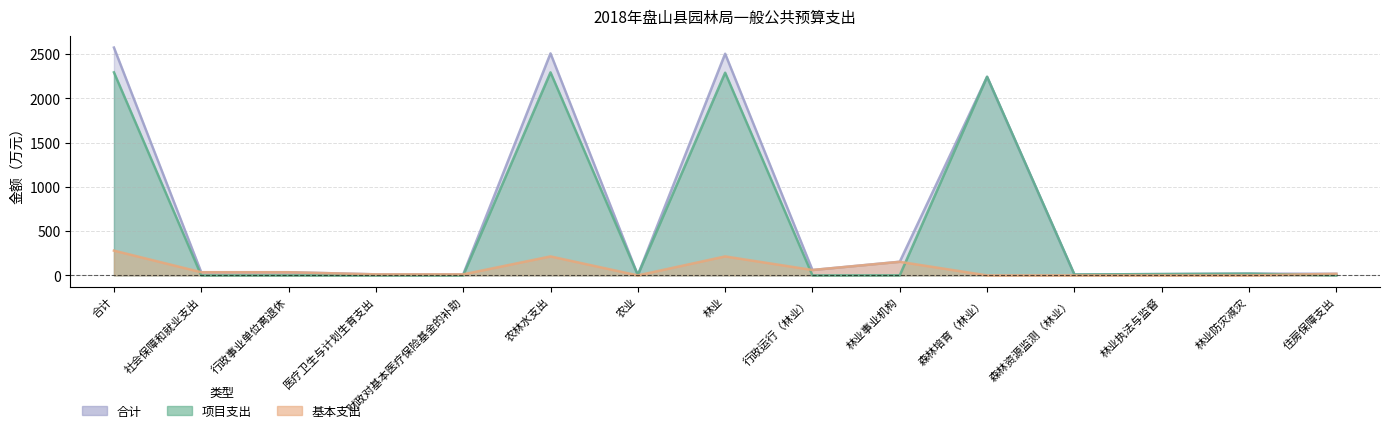

At how many categories does at least one series exceed 2198?

4